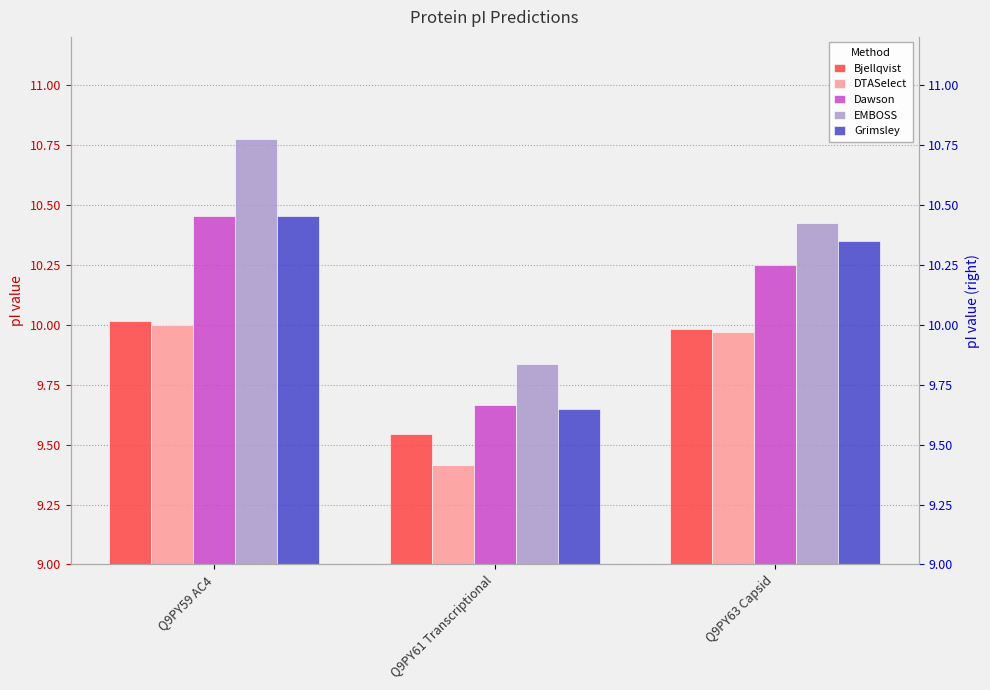

Reading left to right, list all the values displayed in this chart.

Bjellqvist: Q9PY59 AC4=10.0	Q9PY61 Transcriptional=9.5	Q9PY63 Capsid=10.0
DTASelect: Q9PY59 AC4=10.0	Q9PY61 Transcriptional=9.4	Q9PY63 Capsid=10.0
Dawson: Q9PY59 AC4=10.5	Q9PY61 Transcriptional=9.7	Q9PY63 Capsid=10.2
EMBOSS: Q9PY59 AC4=10.8	Q9PY61 Transcriptional=9.8	Q9PY63 Capsid=10.4
Grimsley: Q9PY59 AC4=10.5	Q9PY61 Transcriptional=9.6	Q9PY63 Capsid=10.3